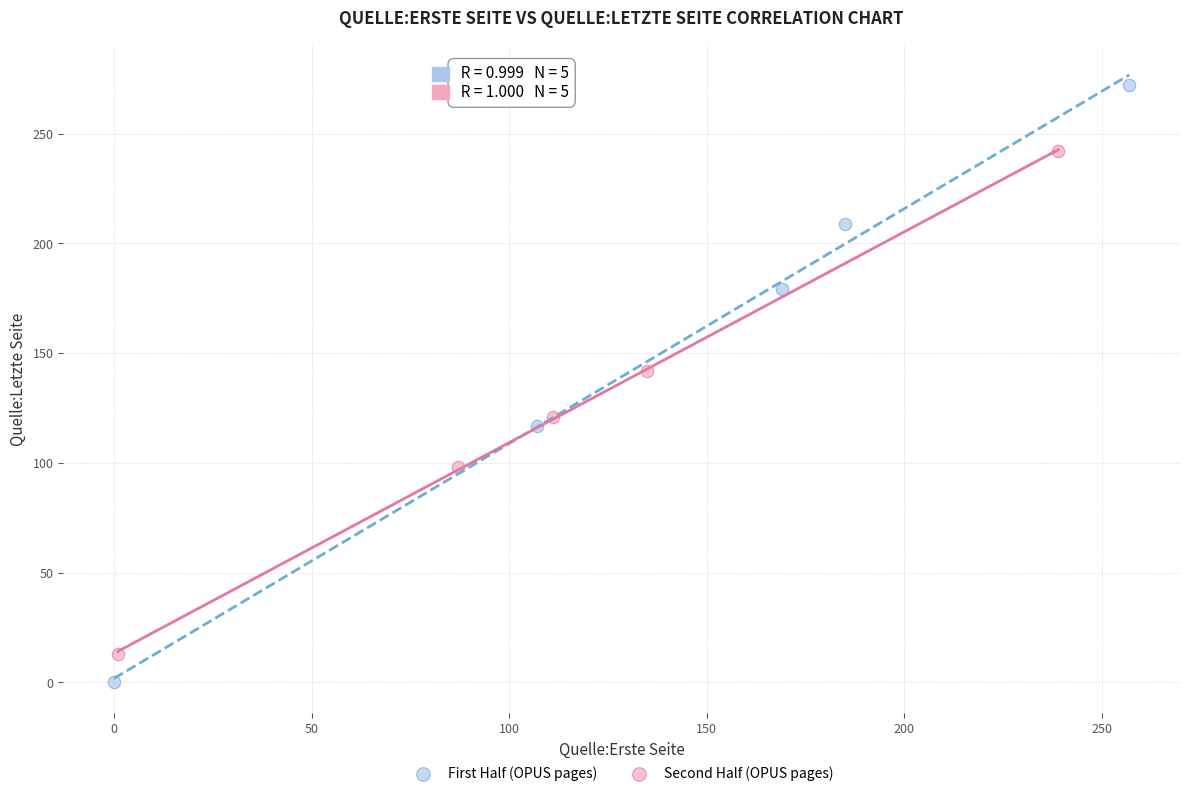

Which series contains the highest Y value?

First Half (OPUS pages)